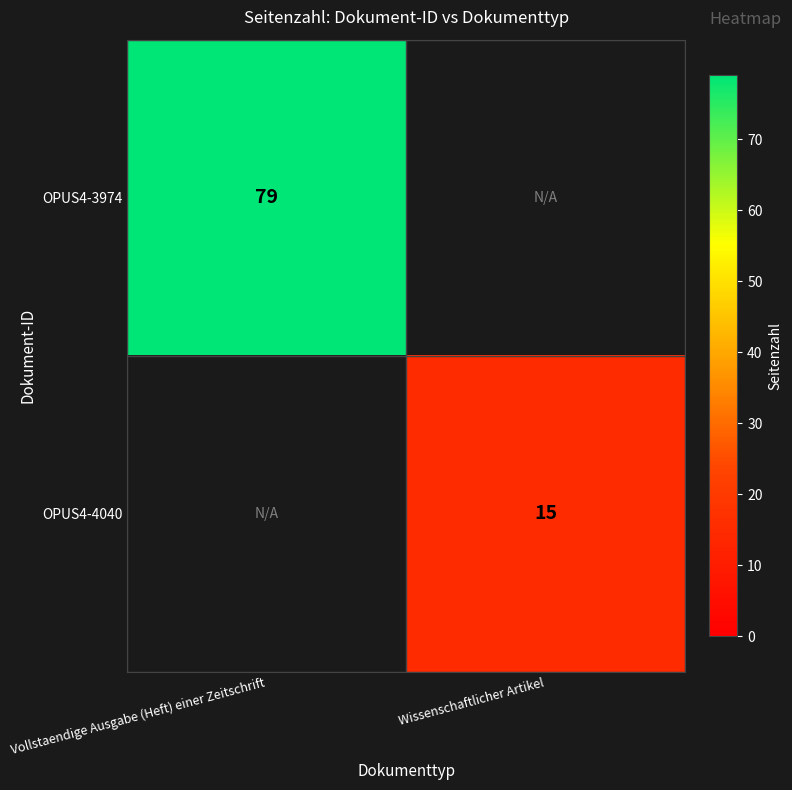

True or false: OPUS4-3974 has a value of 36 at Vollstaendige Ausgabe (Heft) einer Zeitschrift.

False